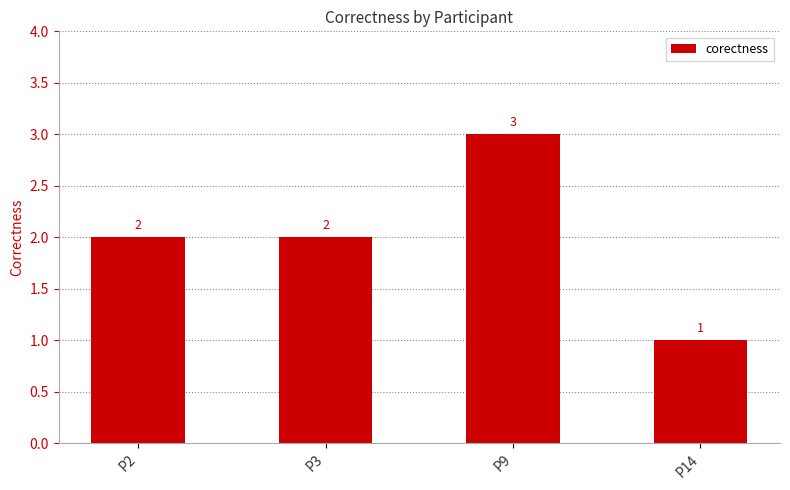

Which has a higher value, P14 or P3?

P3